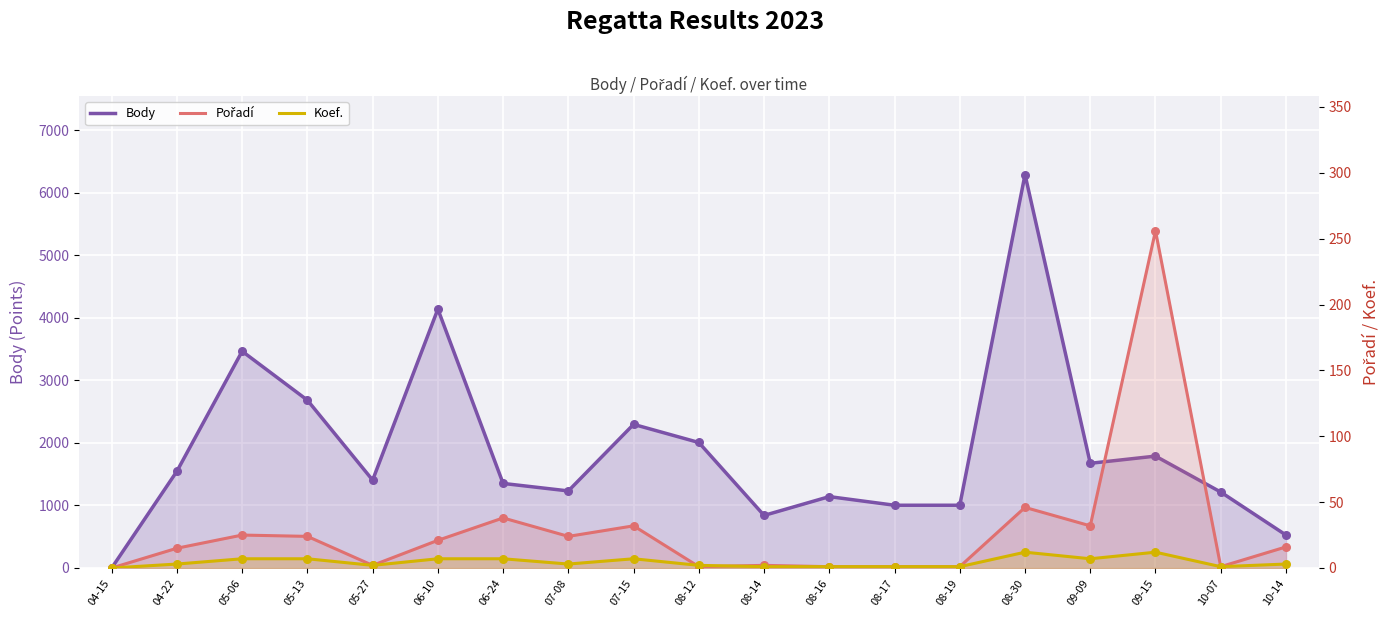

What is the total value across all series at 08-14?

844